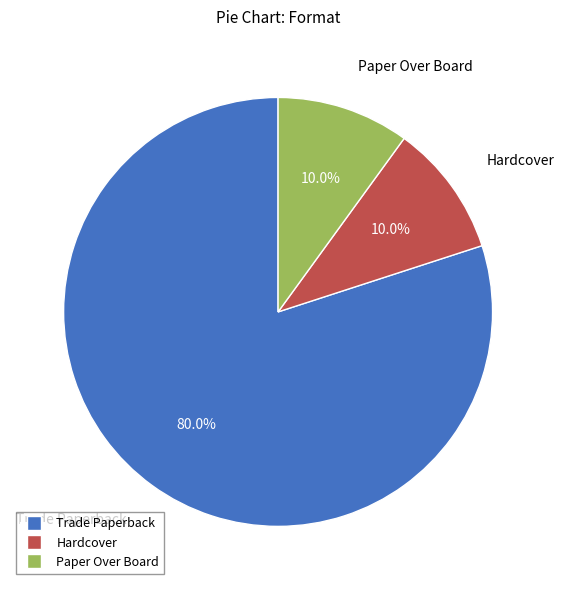

How many segments does this pie chart have?

3